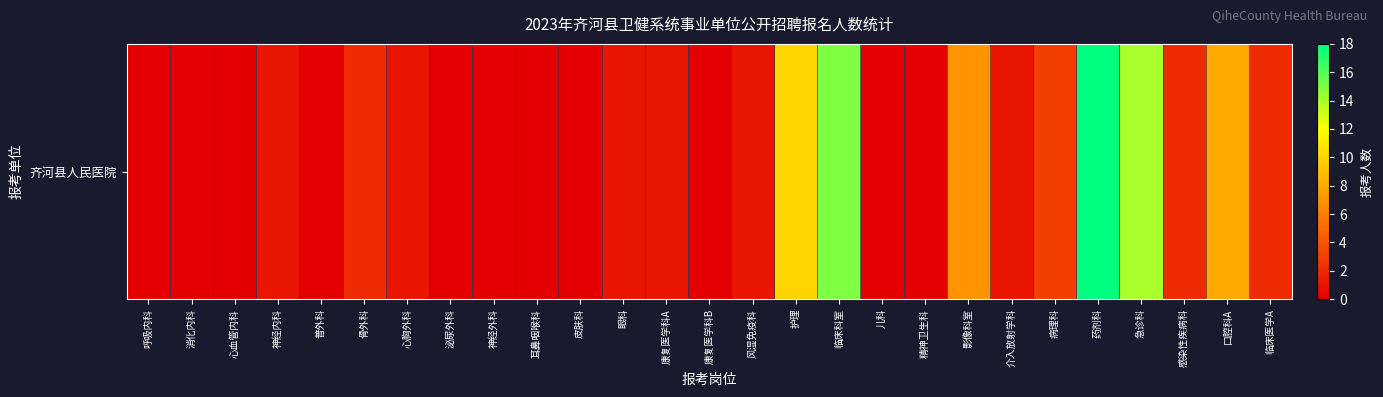

True or false: the data shows 10 at 呼吸内科.

False